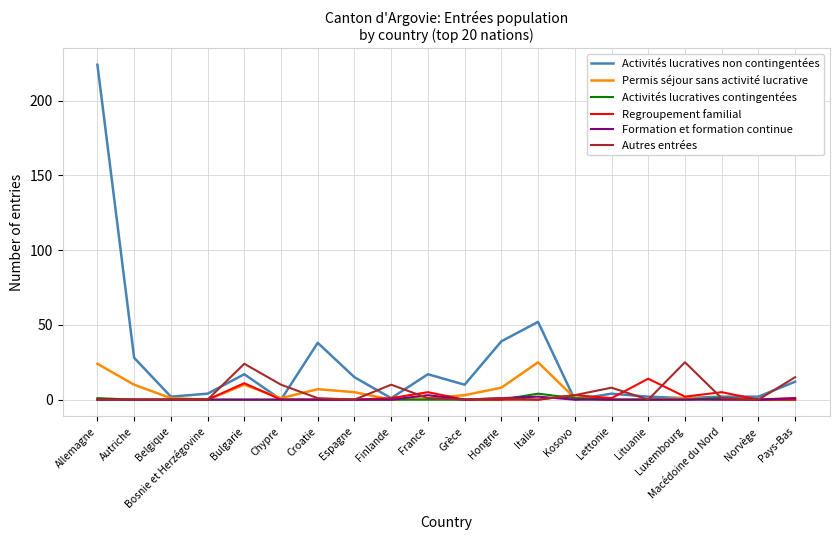

True or false: Activités lucratives non contingentées has a value of 26 at France.

False